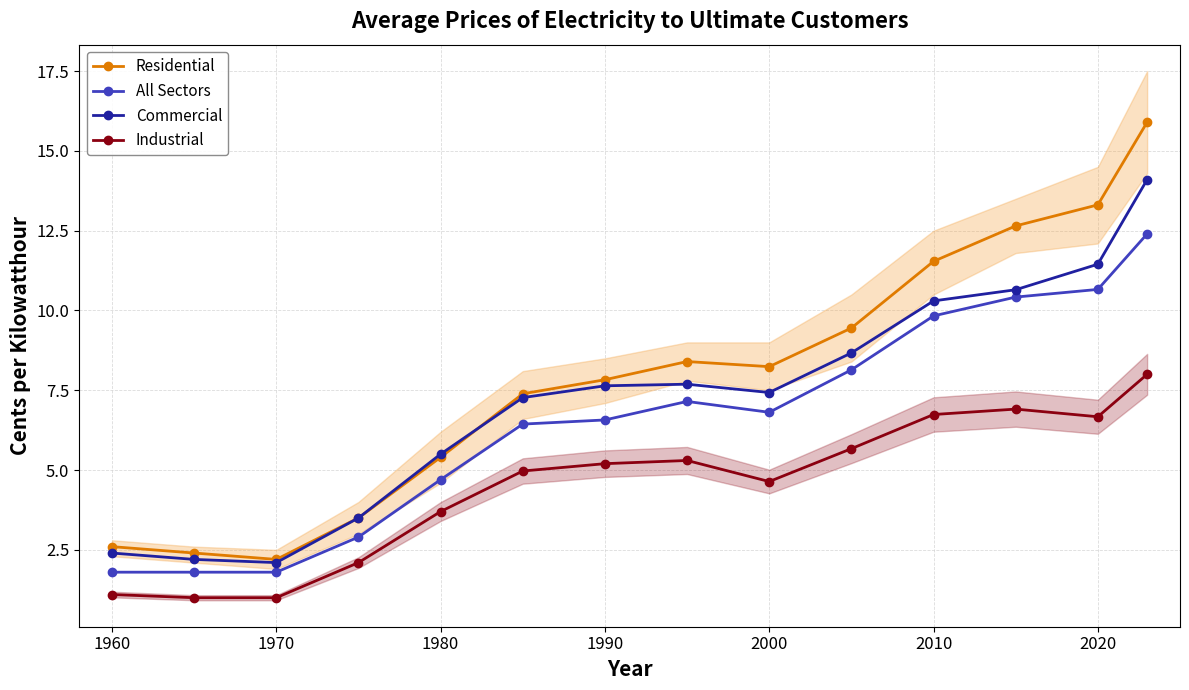

The value of Commercial at 1960 is 2.4. True or false?

True